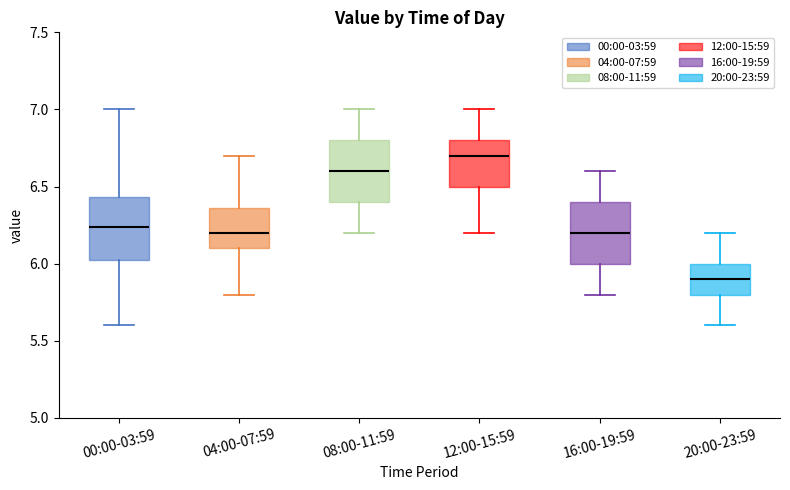

Which box's median line is the highest?

12:00-15:59